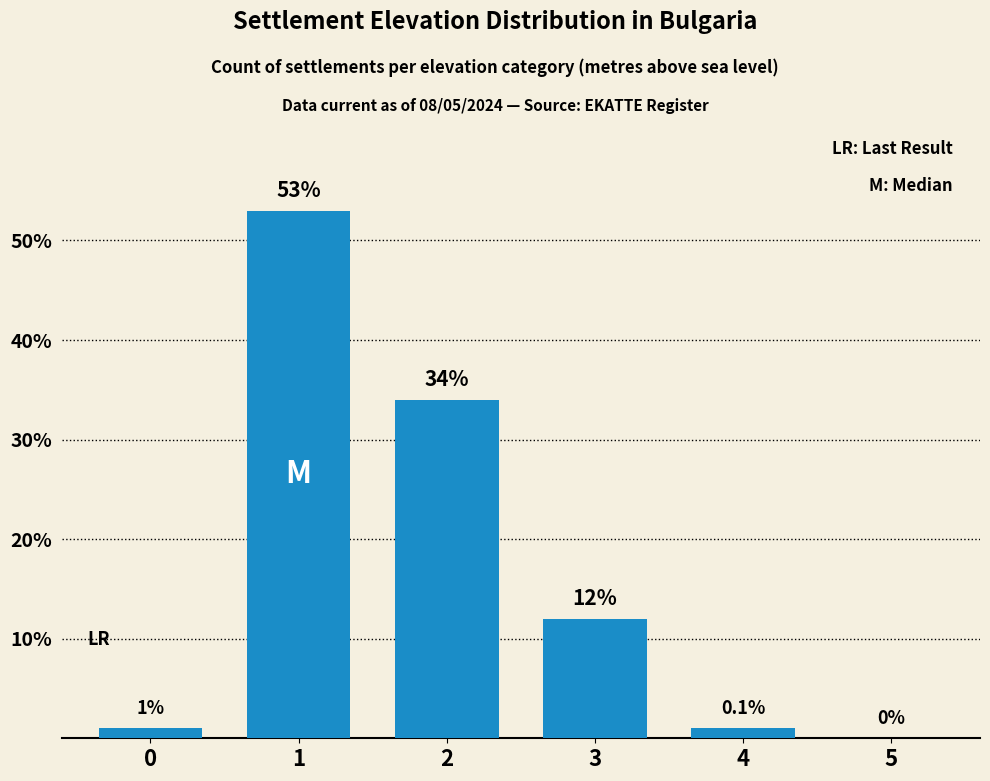

How many categories are shown in the chart?

6